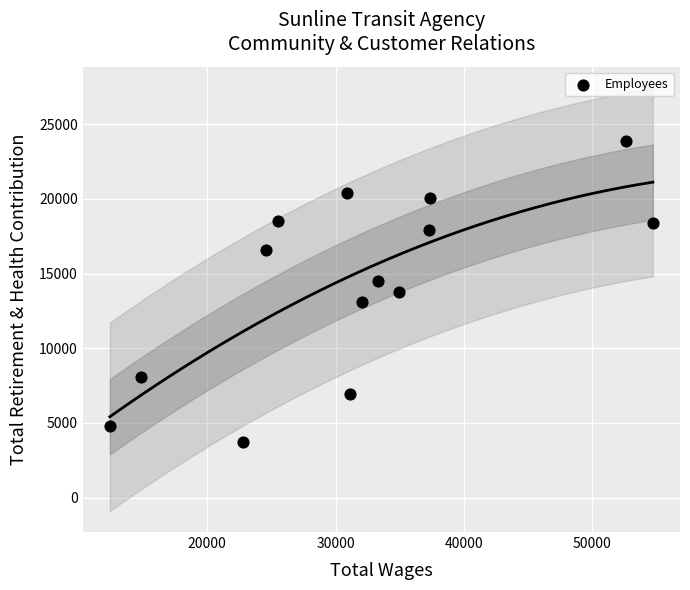

What is the range of Y values (max minus min)?

20201